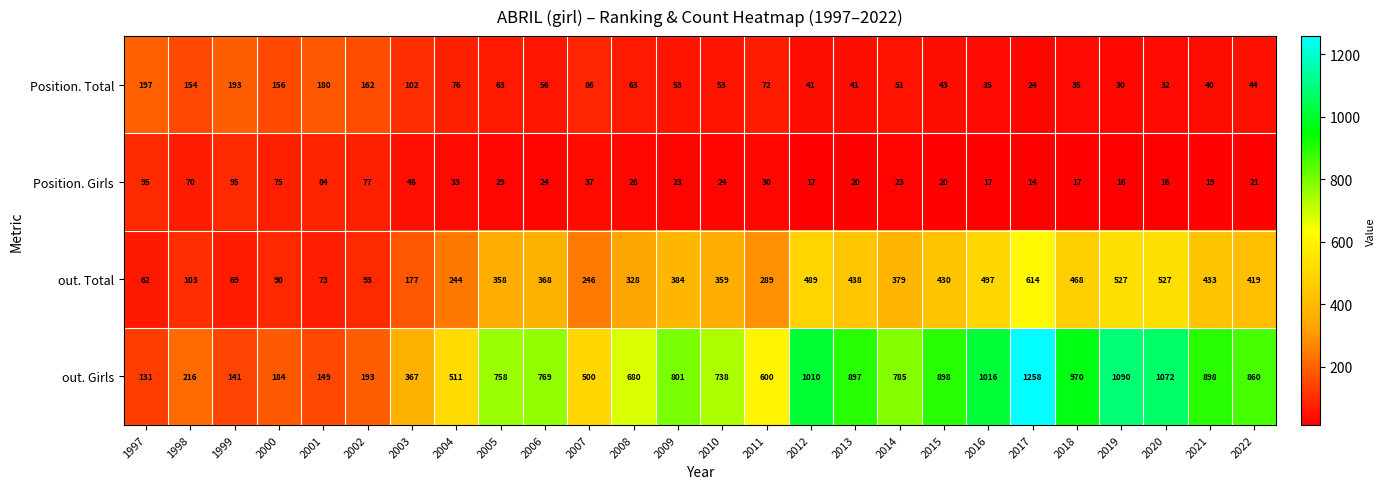

At which category is the sum across all series the highest?

2017